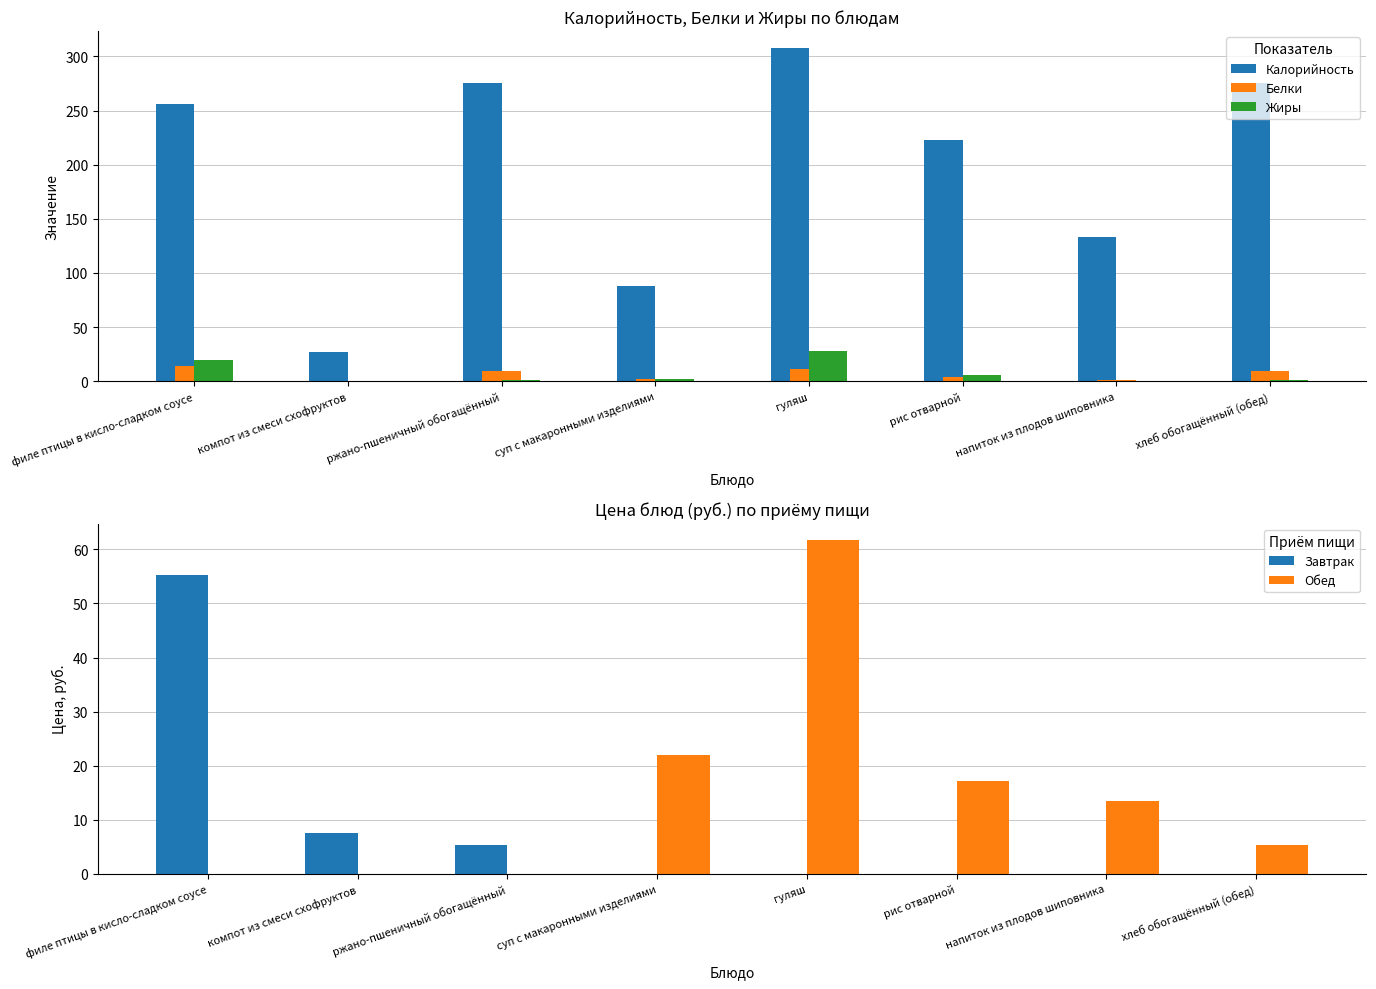

Which category has the lowest value across all series?

компот из смеси схофруктов